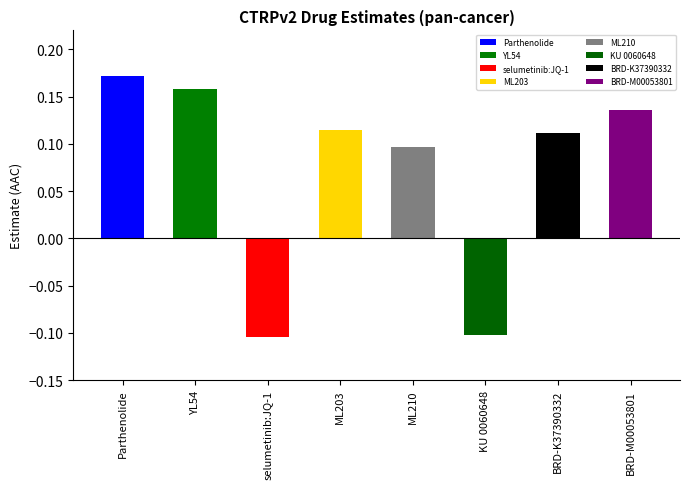

Where does the data first go above 0?

Parthenolide